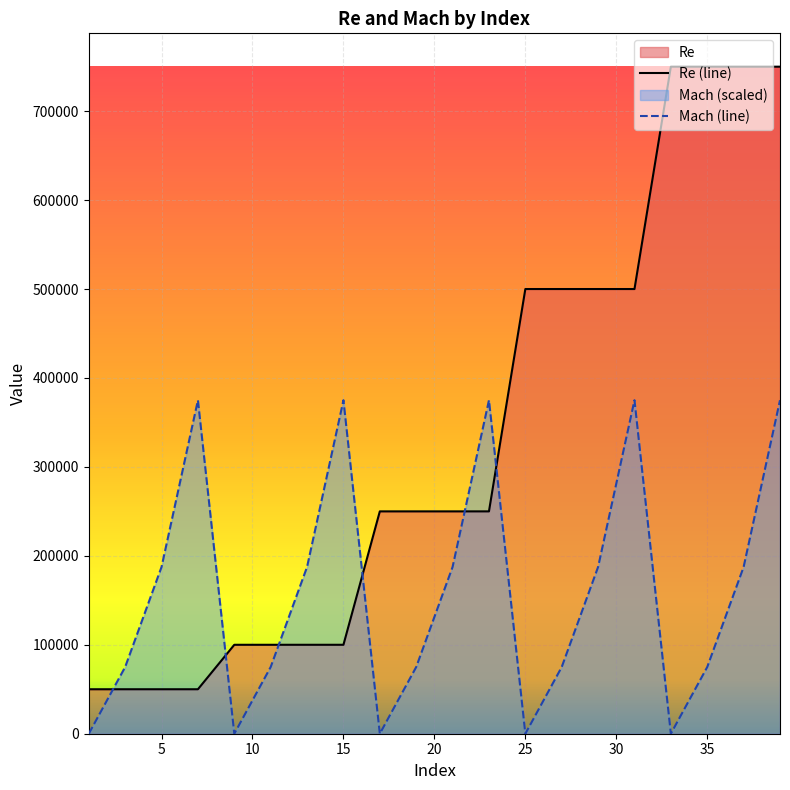

Rank the series by their maximum value, from lowest to highest.

Mach (line), Re (line)